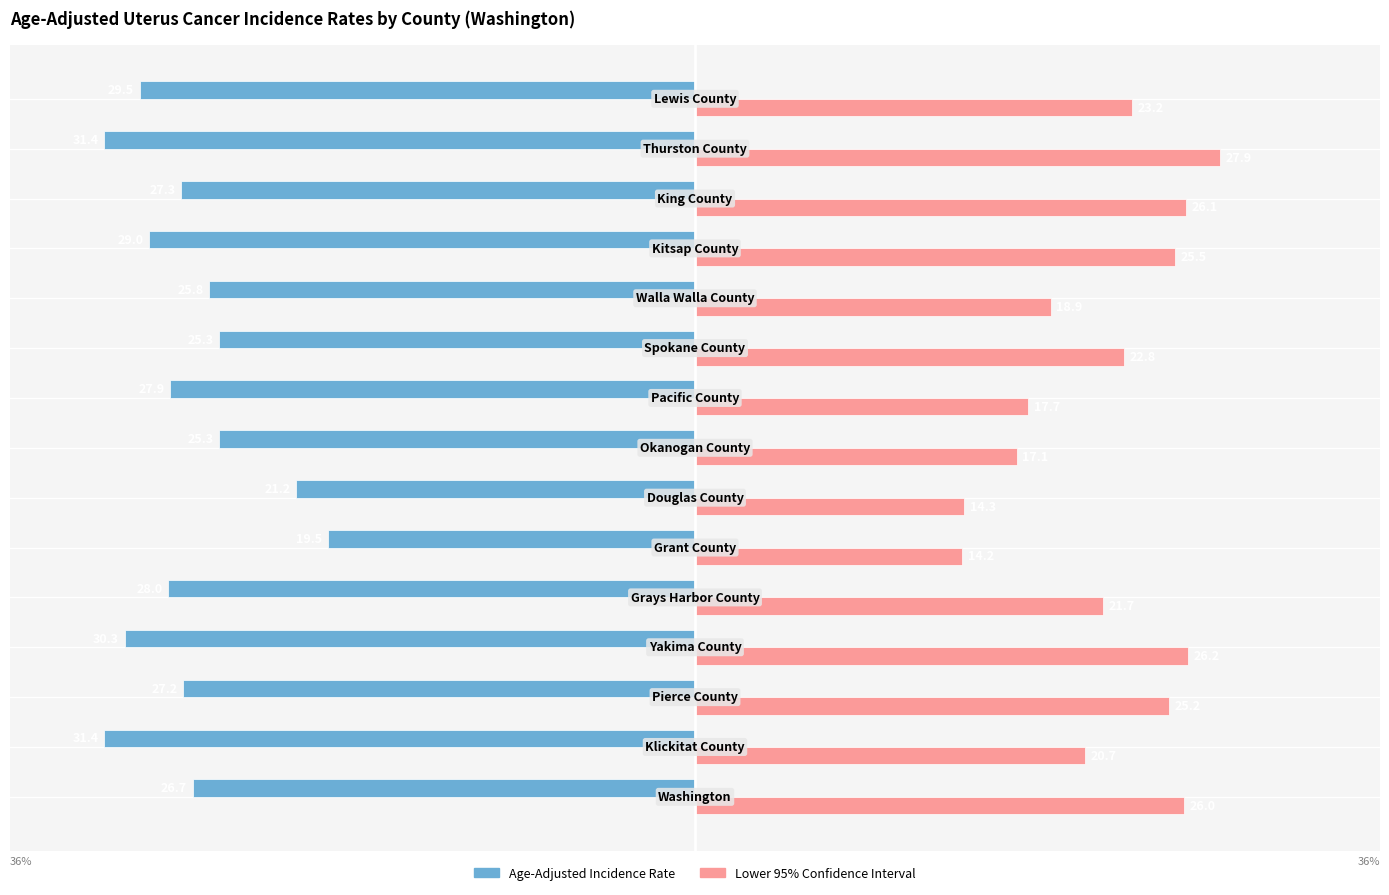

How many series are shown in this chart?

2